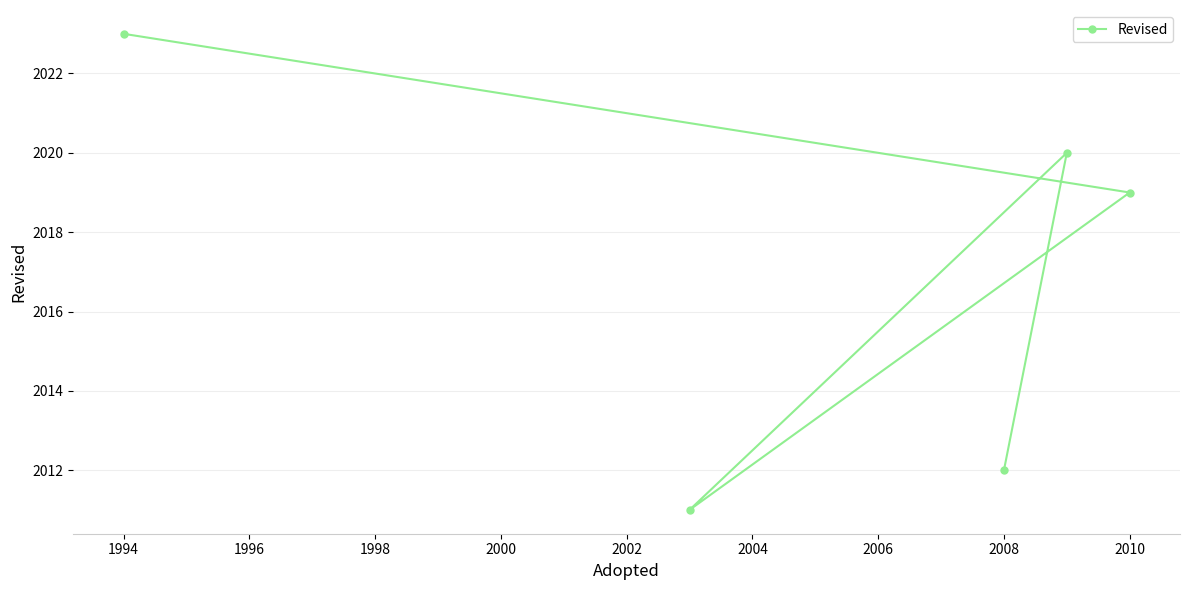

What is the value of the 5th point from the left?

2012